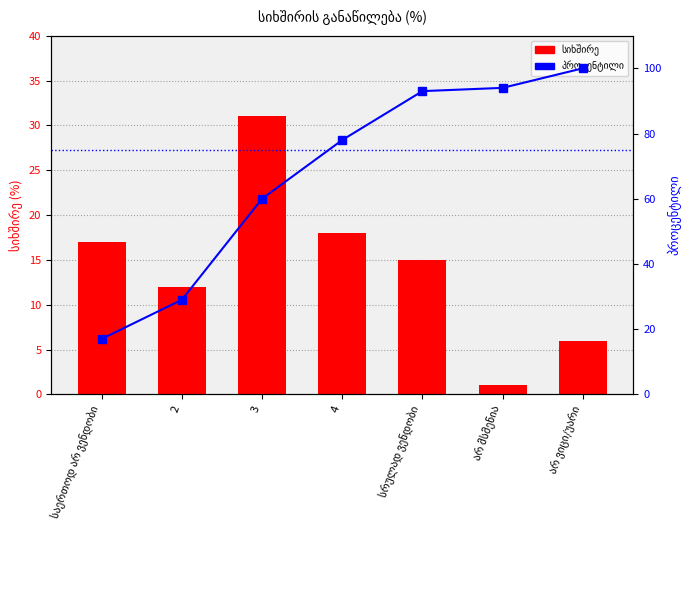

What is the difference between the maximum and minimum values in the სიხშირის განაწილება (%) series?

30.0